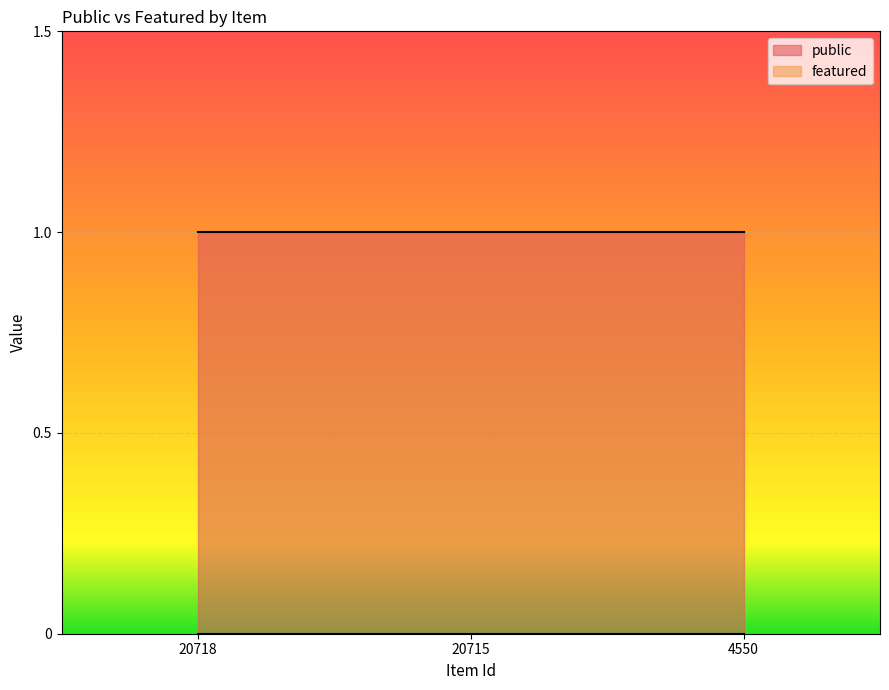

Reading left to right, extract all data points from this chart.

public: 1	1	1
featured: 0	0	0